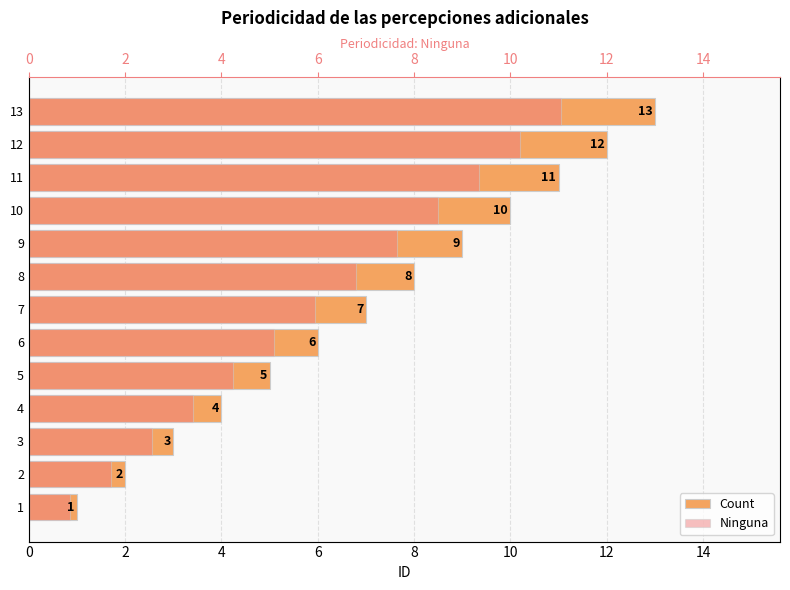

Which series has the widest spread of values?

Count